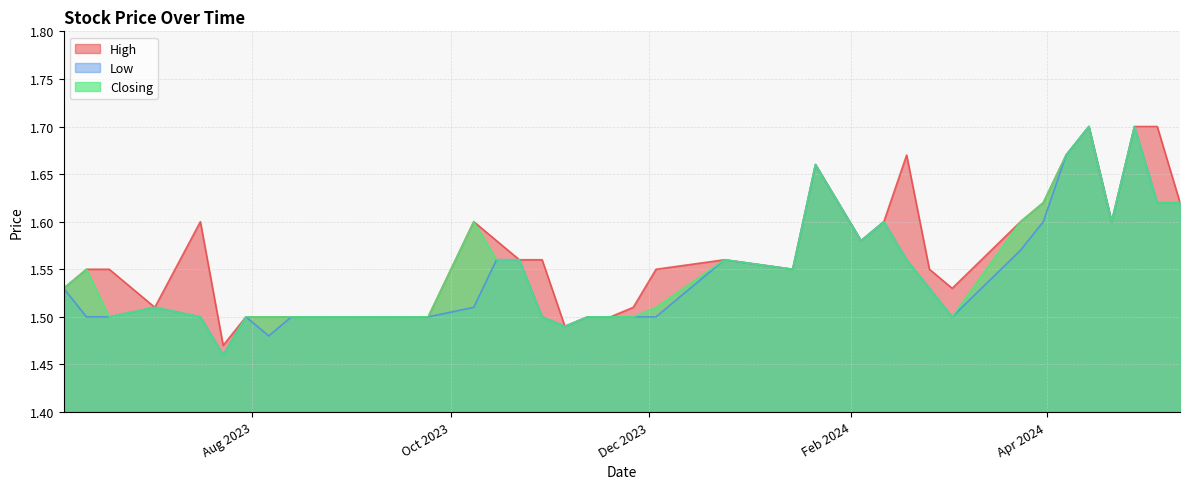

At which category is the sum across all series the highest?

28/04/2024